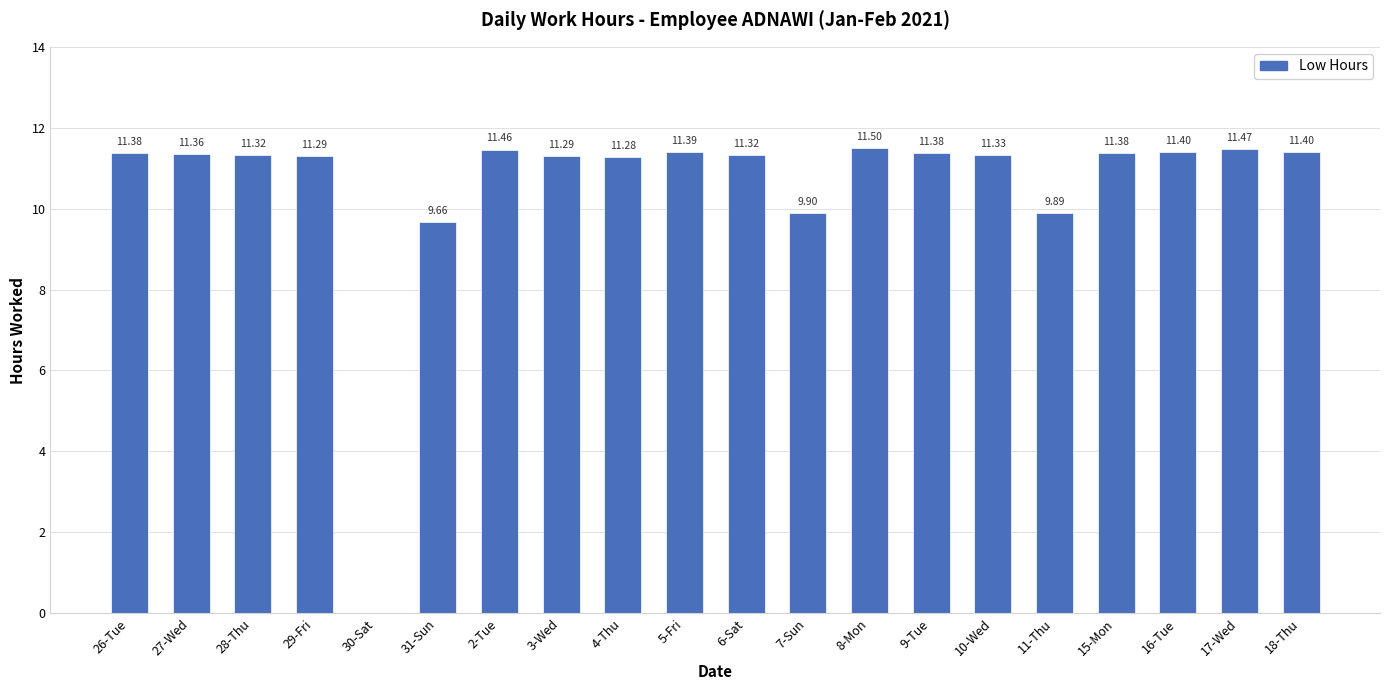

What is the sum of all values?

211.4